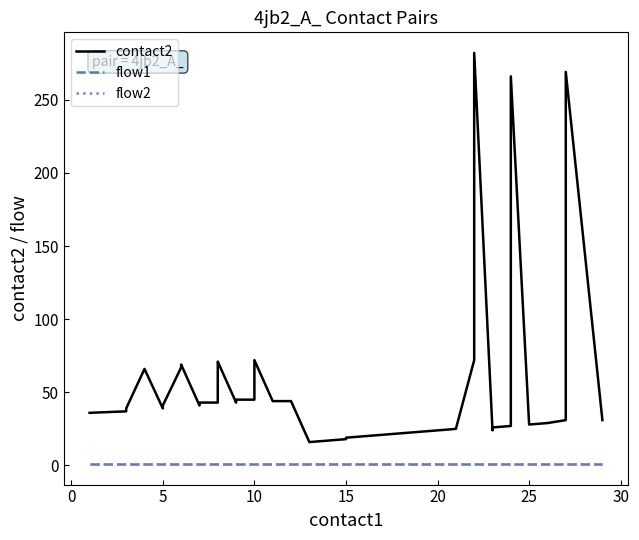

What is the average value of the flow1 series?

1